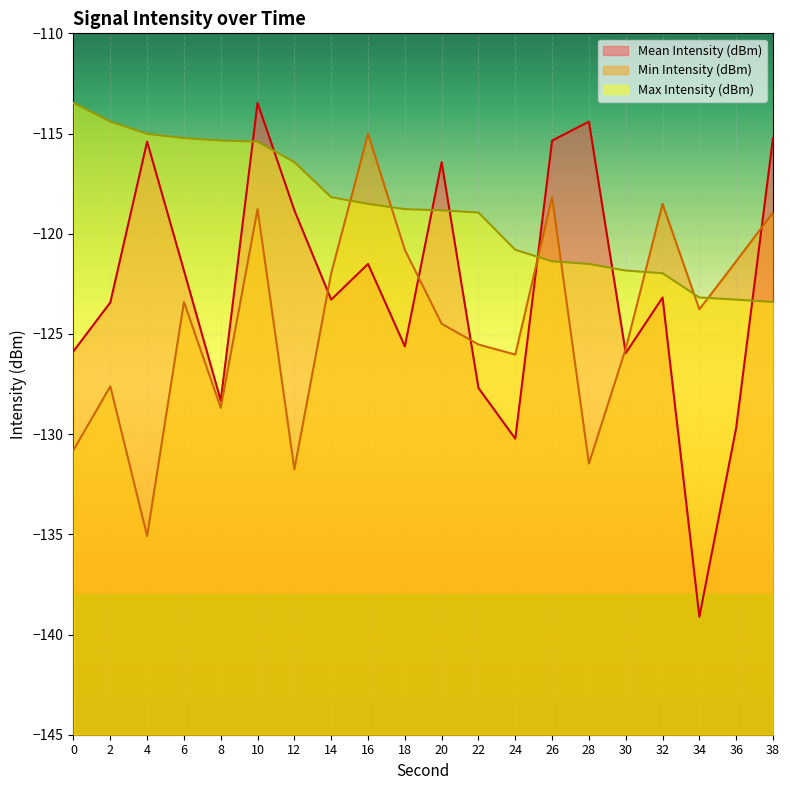

Does the chart display data point markers on the line(s)?

No